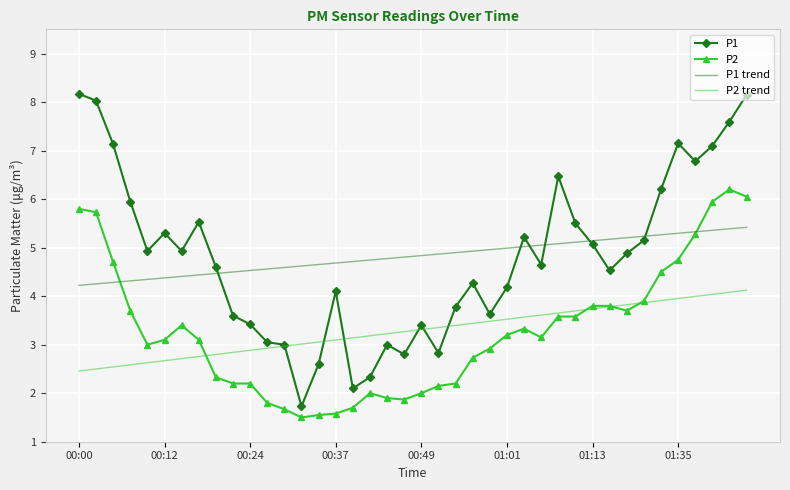

Which series has the widest spread of values?

P1